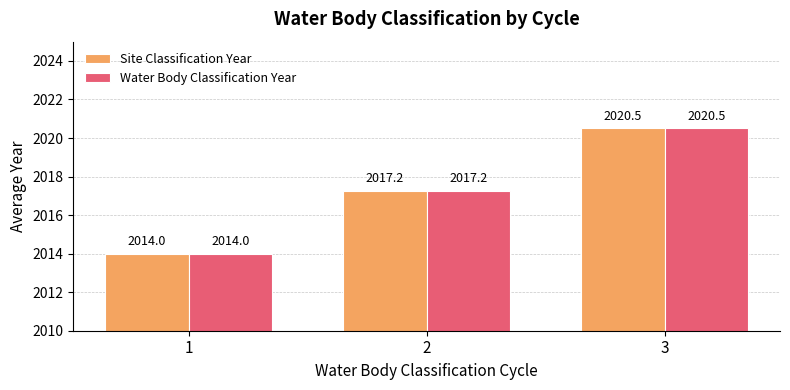

How many categories are shown in the chart?

3